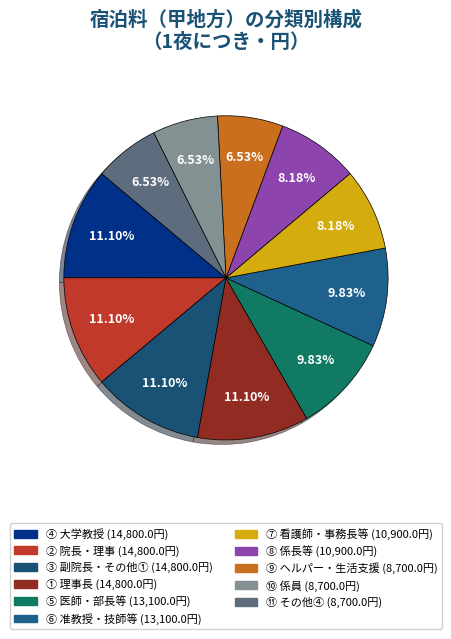

To the nearest percent, what is the difference between the ① and ⑩ slice percentages?

5%